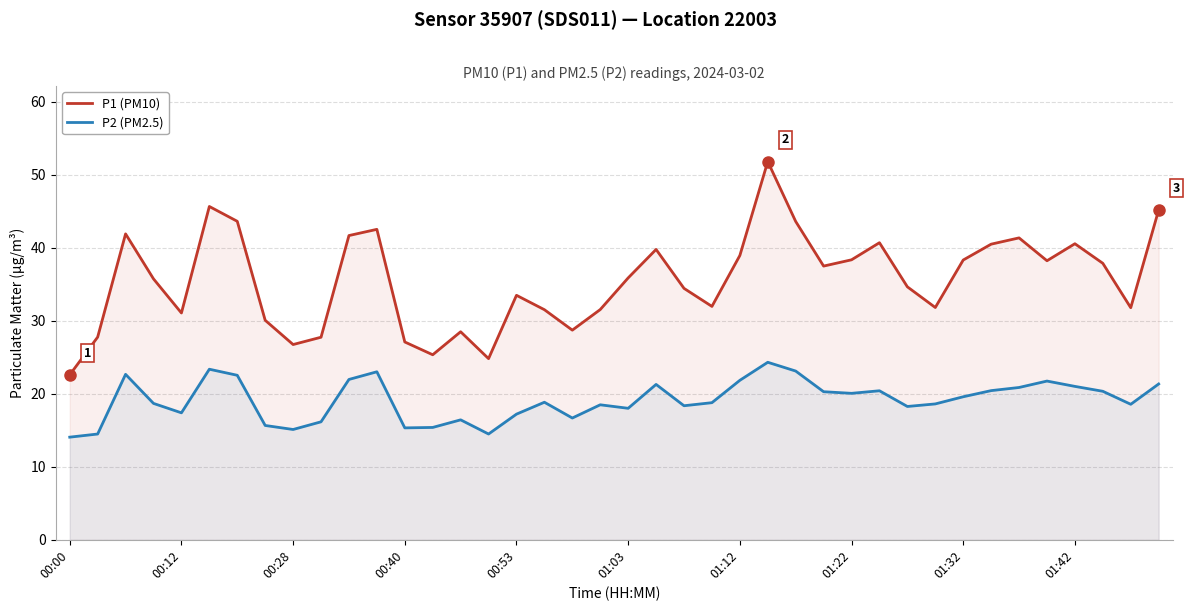

What is the sum of the P1 (PM10) values at 34 and 31?

73.1